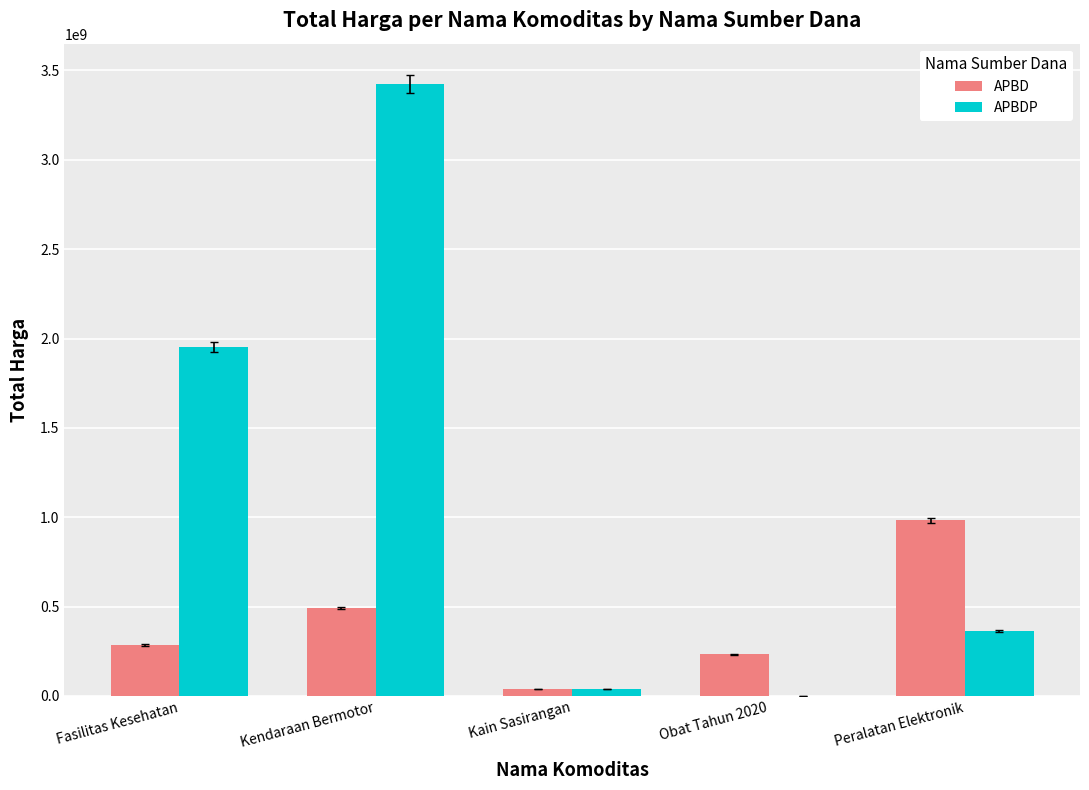

At which label is APBD closest to 510139500?

Kendaraan Bermotor